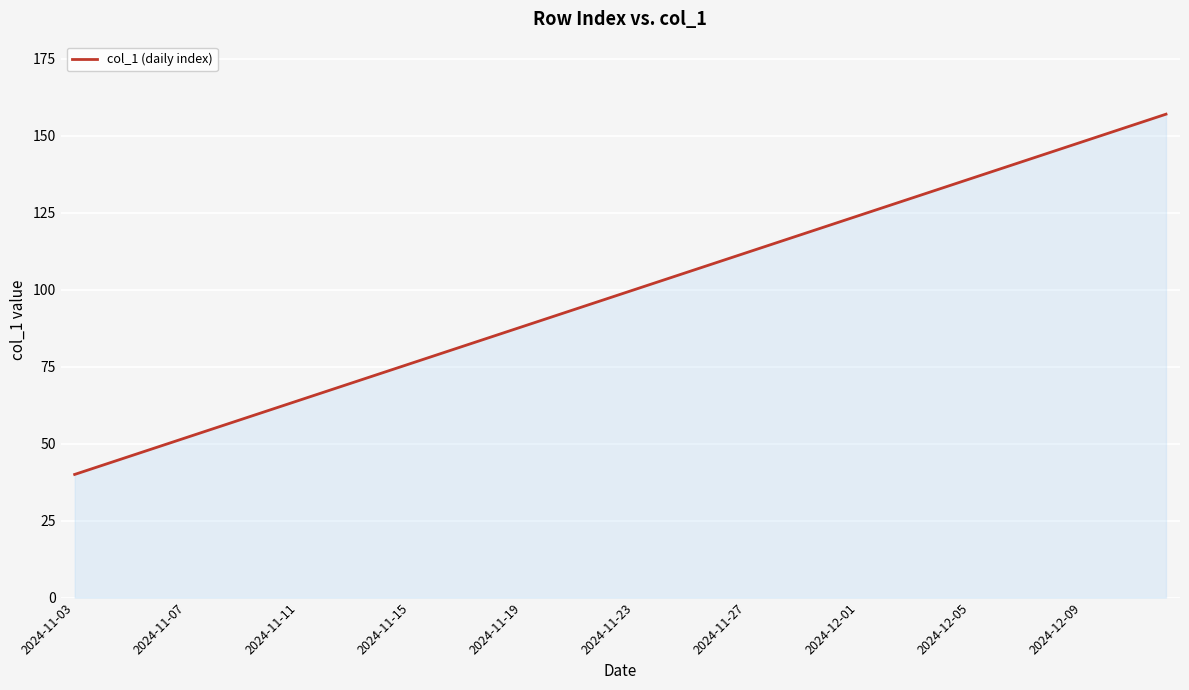

What is the greatest value displayed?

157